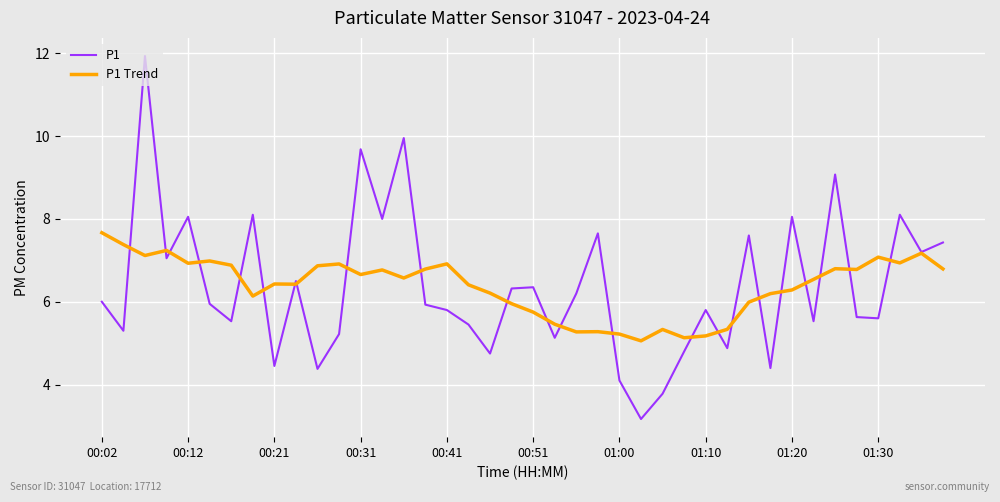

Which series has the largest range (max minus min)?

P1